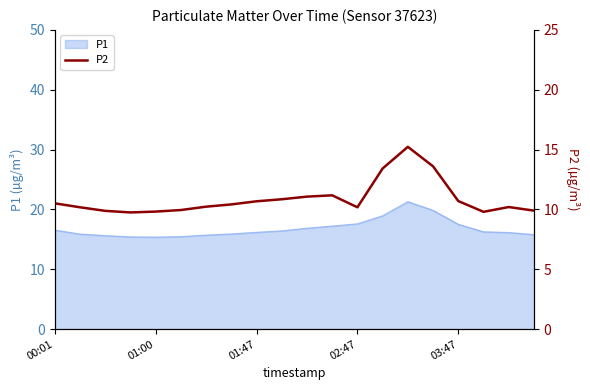

Reading left to right, extract all data points from this chart.

10.5	10.2	9.9	9.8	9.8	9.9	10.2	10.4	10.7	10.8	11.1	11.2	10.2	13.4	15.2	13.6	10.7	9.8	10.2	9.9